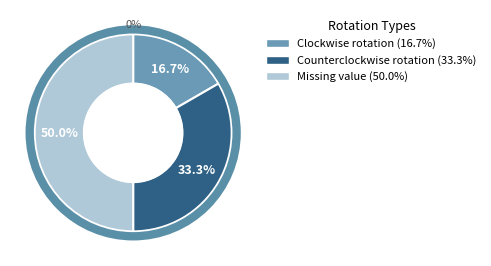

Which slice is the smallest?

Clockwise rotation